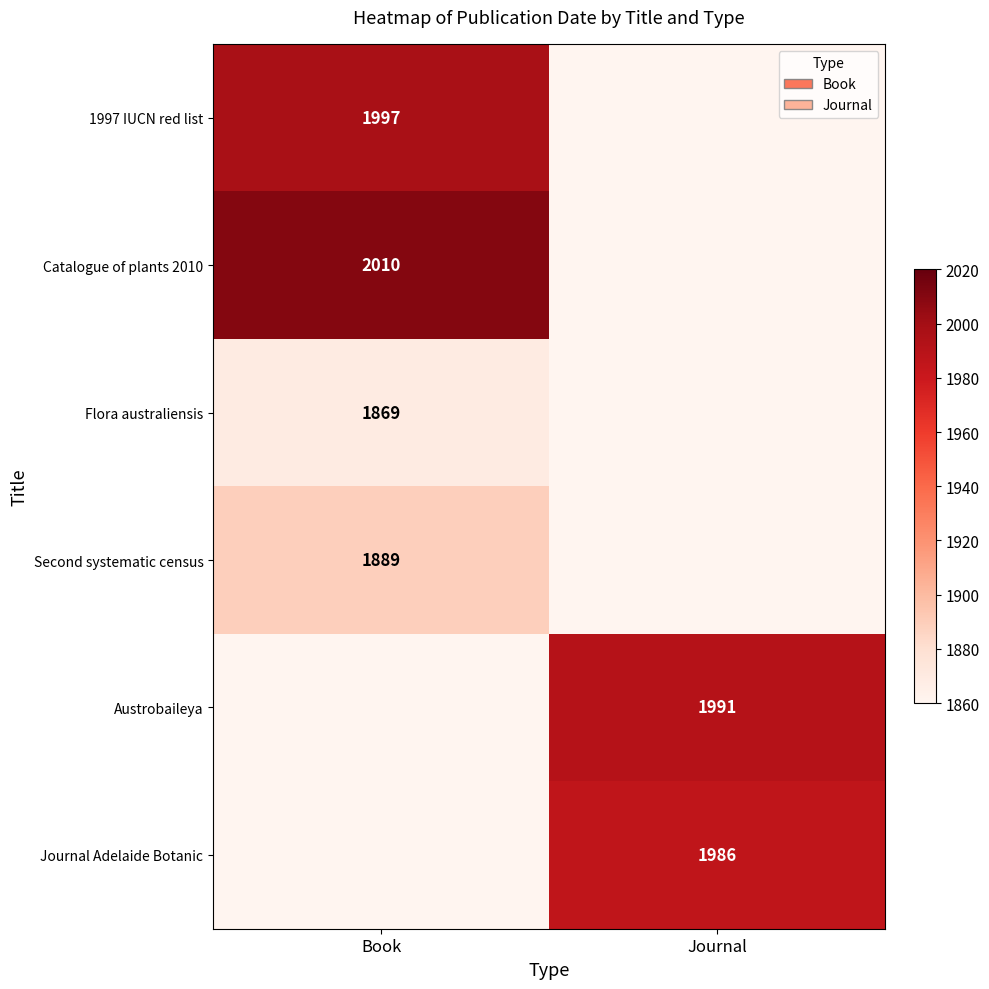

True or false: Journal Adelaide Botanic has a value of 1986 at Journal.

True